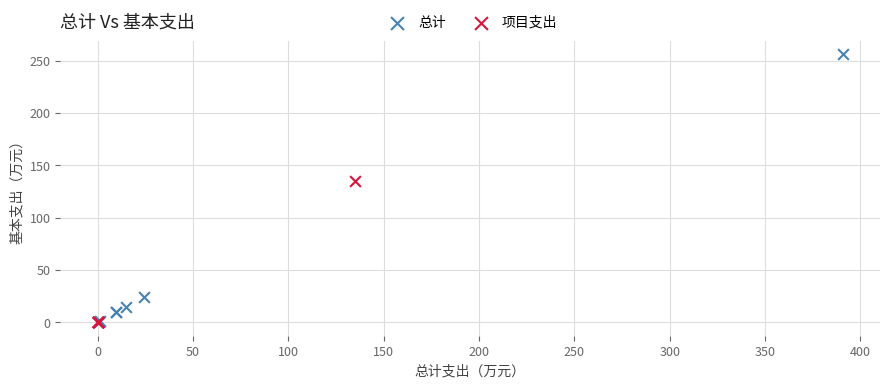

Which series has the widest spread of Y values?

总计